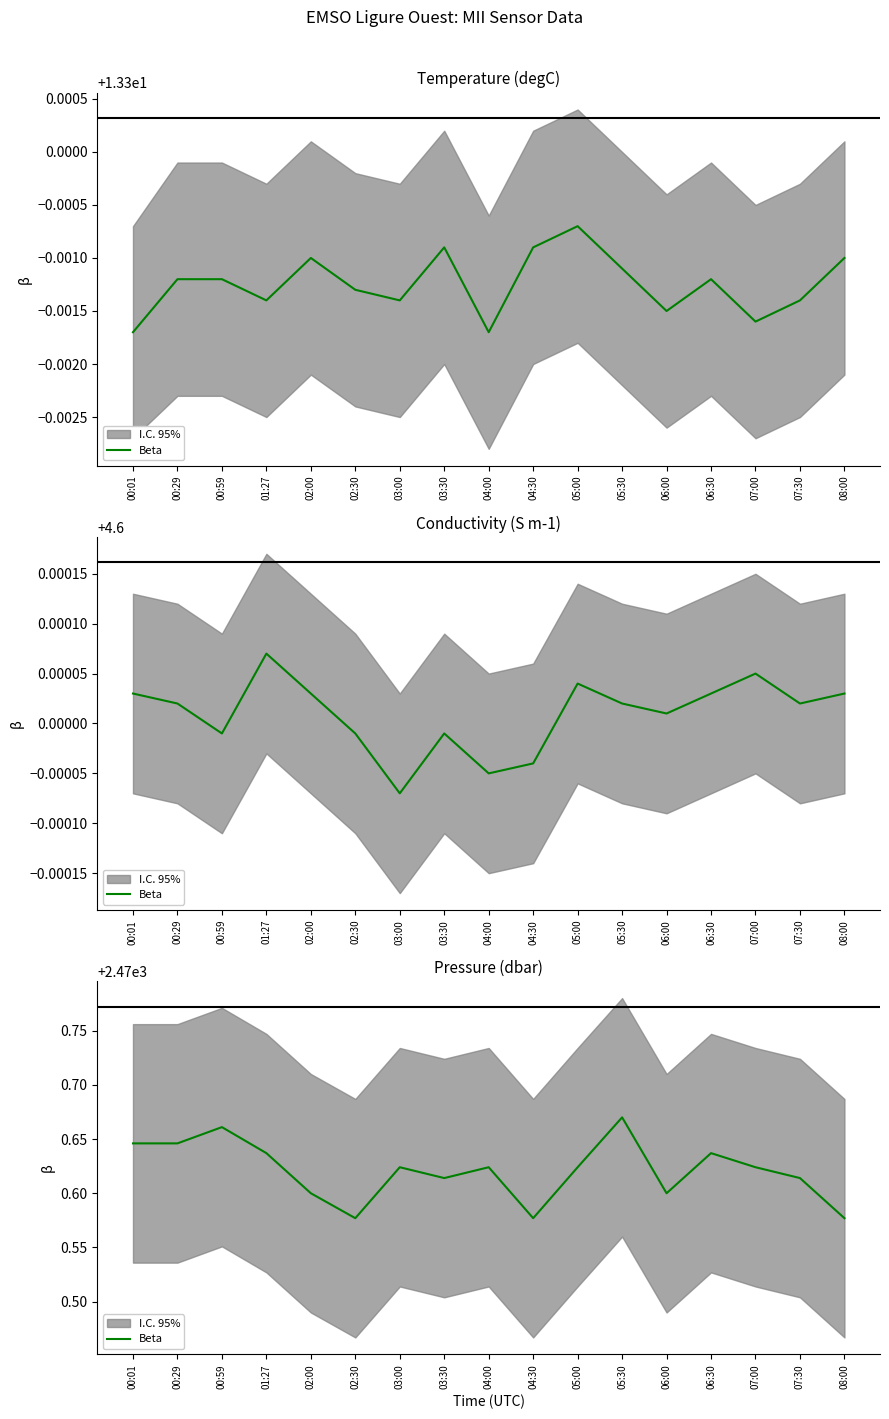

What is the difference between the second highest and second lowest values?

0.1